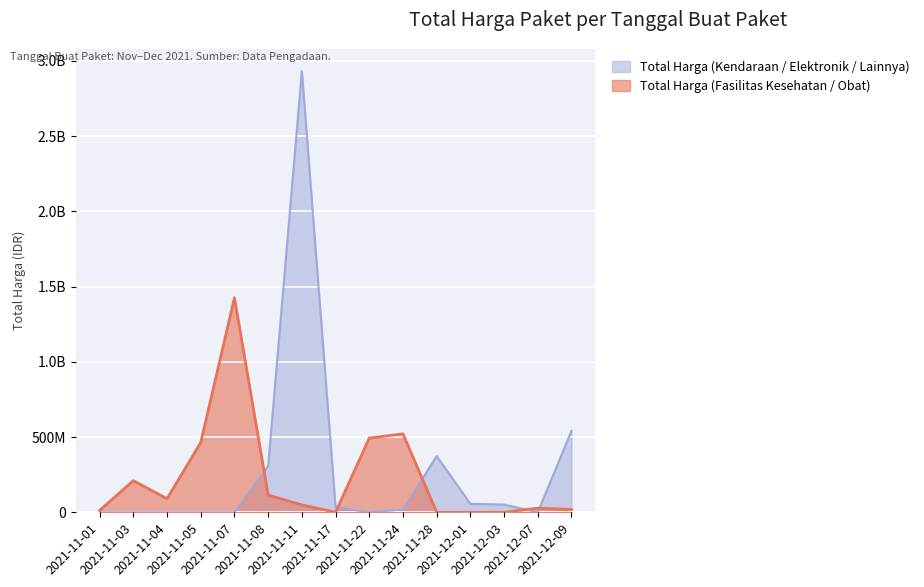

What are all the series names shown in the legend?

Total Harga (Kendaraan / Elektronik / Lainnya), Total Harga (Fasilitas Kesehatan / Obat)